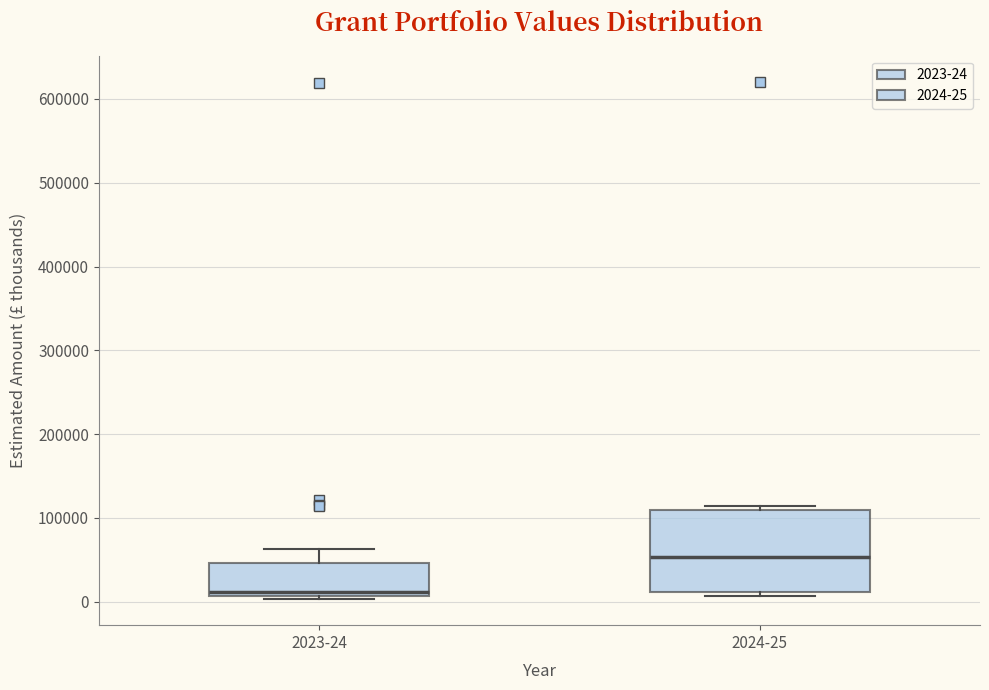

Reading left to right, transcribe this box plot: for each box, give where its median line is, the range the box spans, and where its two whiskers end, as read against the y-axis. The values are not printed on the chart, so give them approximately, as read against the axis.

2023-24: median 10000 (just above the box's lower edge), box 10000 to 50000, whiskers 0 to 60000
2024-25: median 50000, box 10000 to 110000, whiskers 10000 (just below the box's lower edge) to 110000 (just above the box's upper edge)